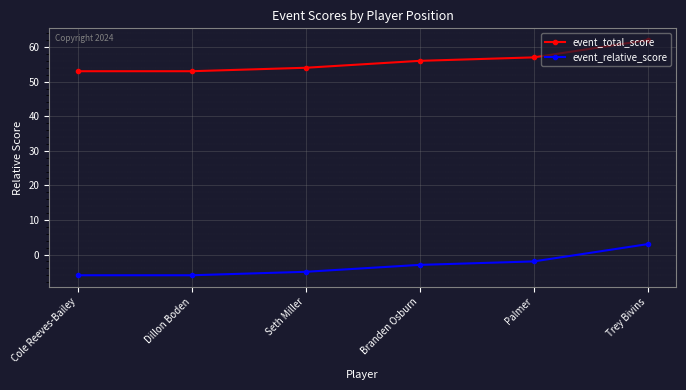

Rank the series by their maximum value, from lowest to highest.

event_relative_score, event_total_score